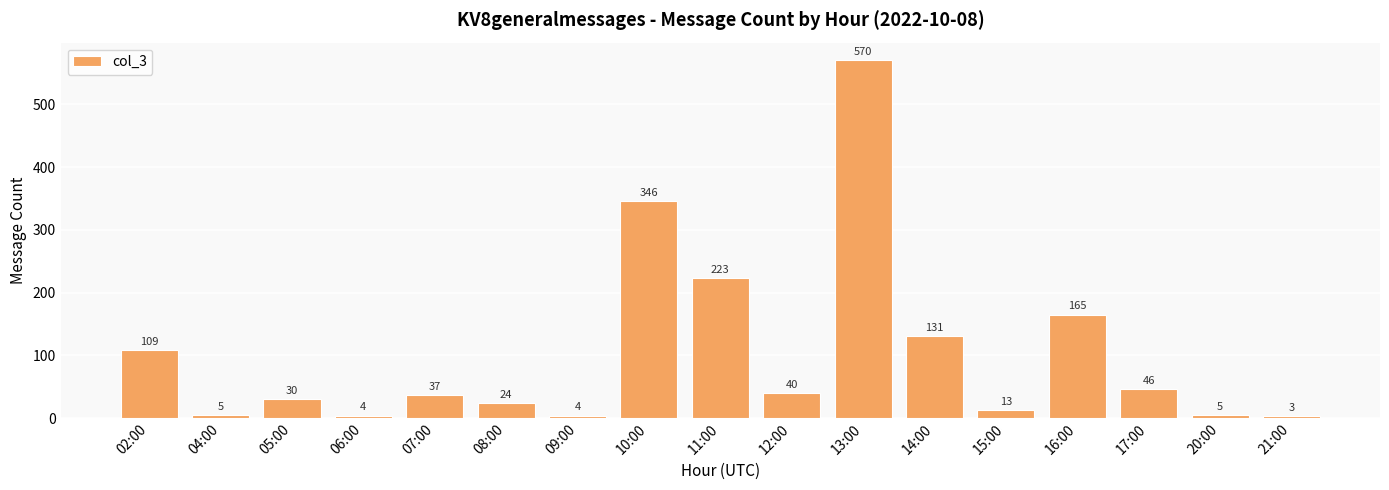

How many categories are shown in the chart?

17